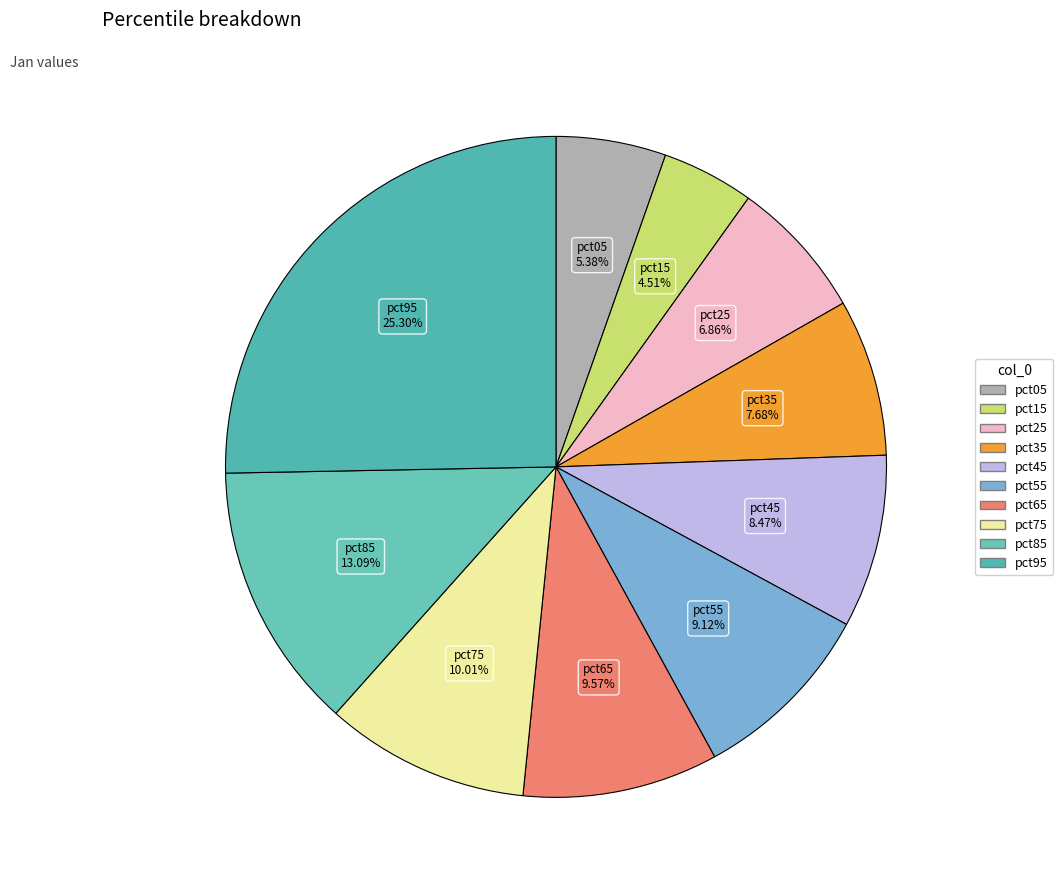

What is the largest slice in the pie chart?

pct95